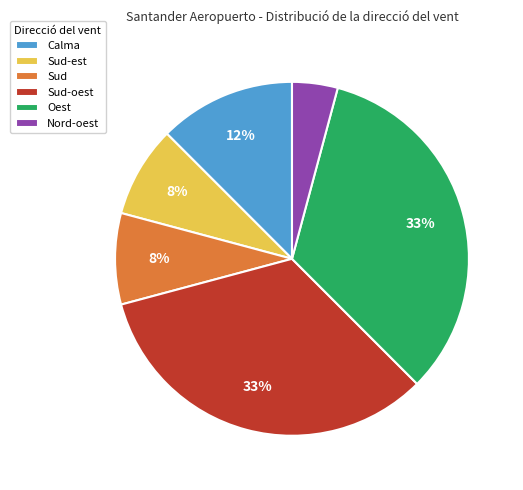

To the nearest percent, what is the combined percentage of Oest and Sud-oest?

67%